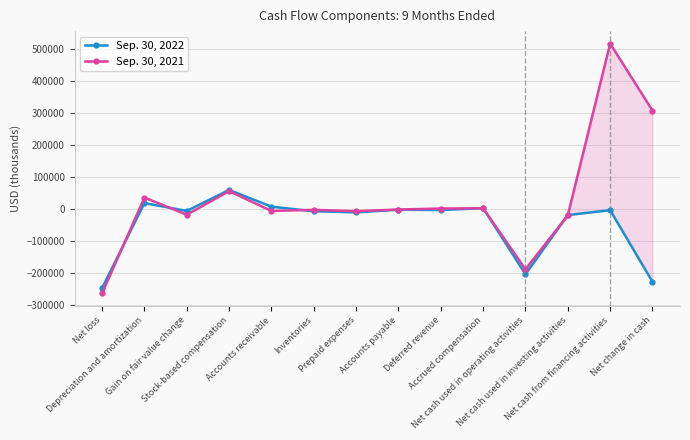

Count the number of data series in this chart.

2